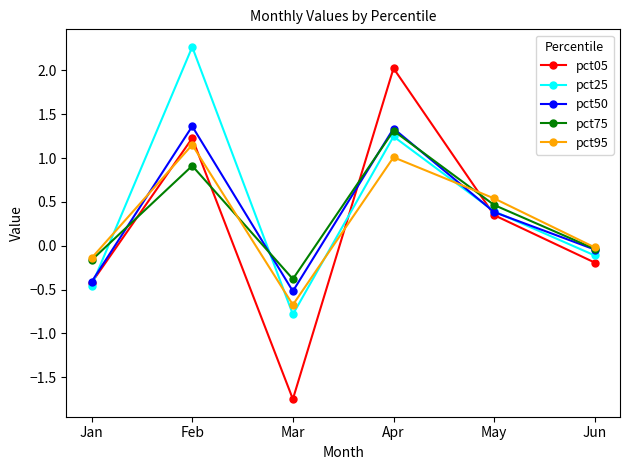

How many values in pct75 are below zero?

3